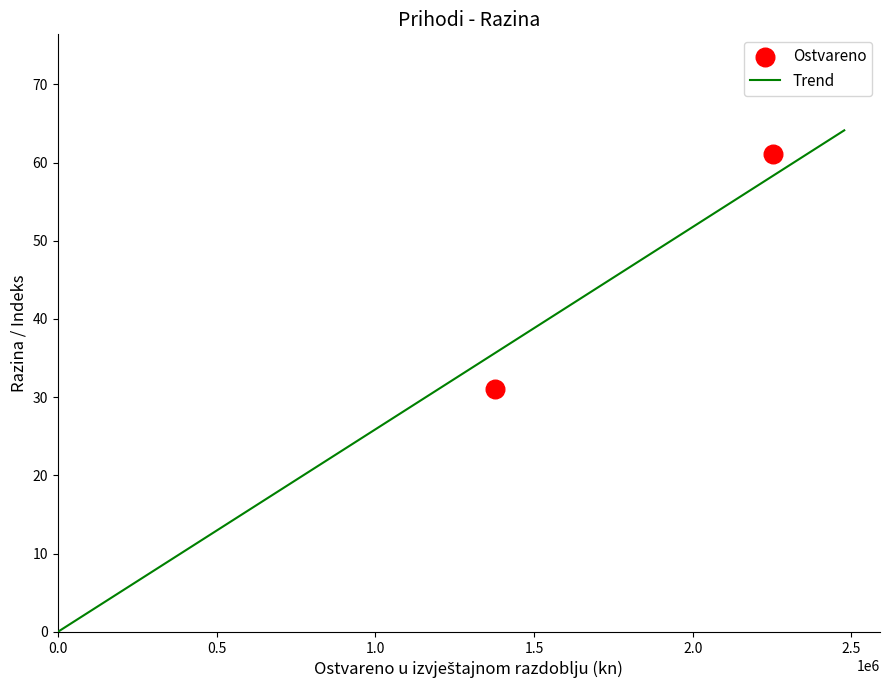

What is the average X value?

1814150.2